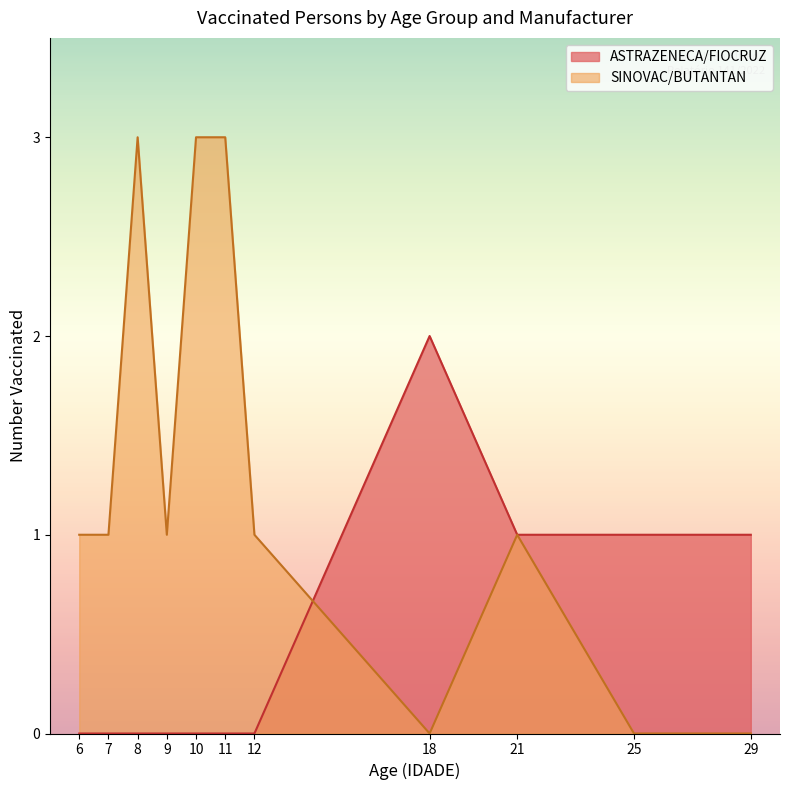

List the series in order of their overall mean, highest first.

SINOVAC/BUTANTAN, ASTRAZENECA/FIOCRUZ